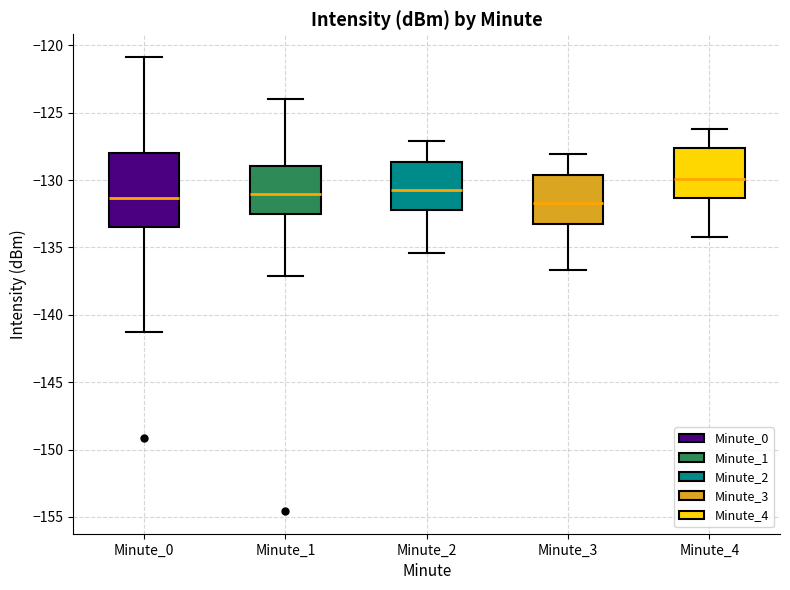

Reading left to right, read every box against the y-axis: the position of its median line, the range the box covers, and the ends of its whiskers. The values are not printed on the chart, so give them approximately, as read against the axis.

Minute_0: median -131.5, box -133.5 to -128.0, whiskers -141.5 to -121.0
Minute_1: median -131.0, box -132.5 to -129.0, whiskers -137.0 to -124.0
Minute_2: median -130.5, box -132.0 to -128.5, whiskers -135.5 to -127.0
Minute_3: median -131.5, box -133.5 to -129.5, whiskers -136.5 to -128.0
Minute_4: median -130.0, box -131.5 to -127.5, whiskers -134.0 to -126.0